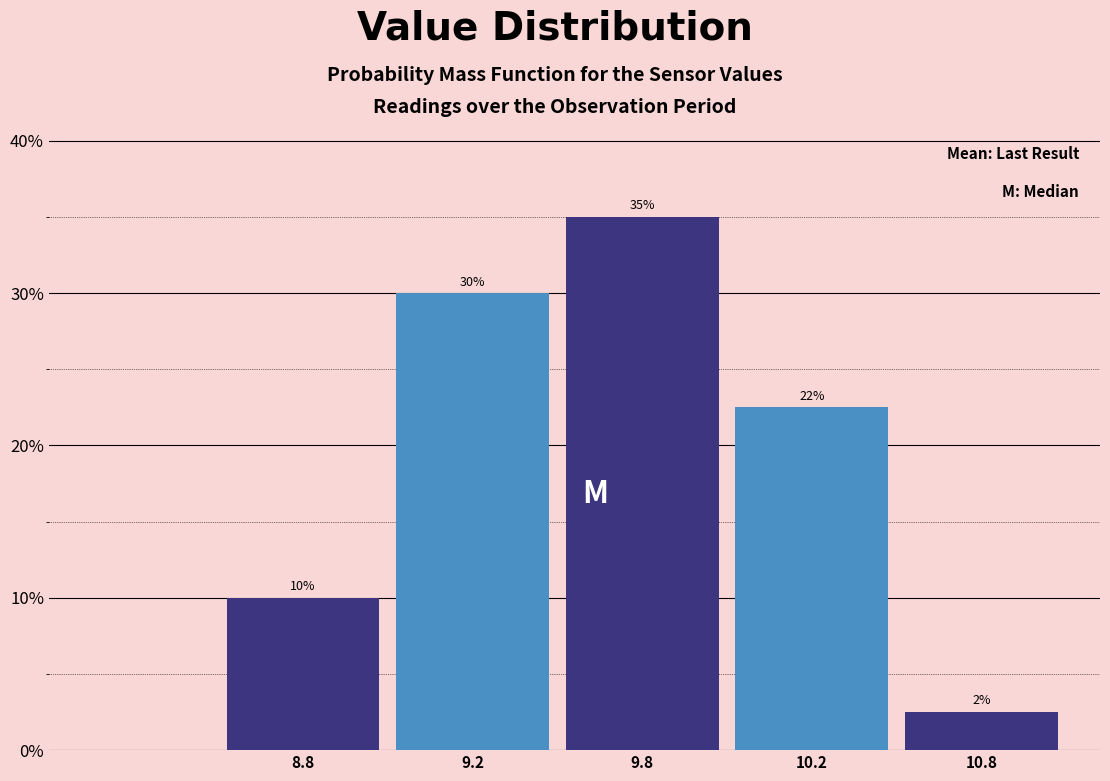

The chart shows a value of 22.5 at 10.2. True or false?

True